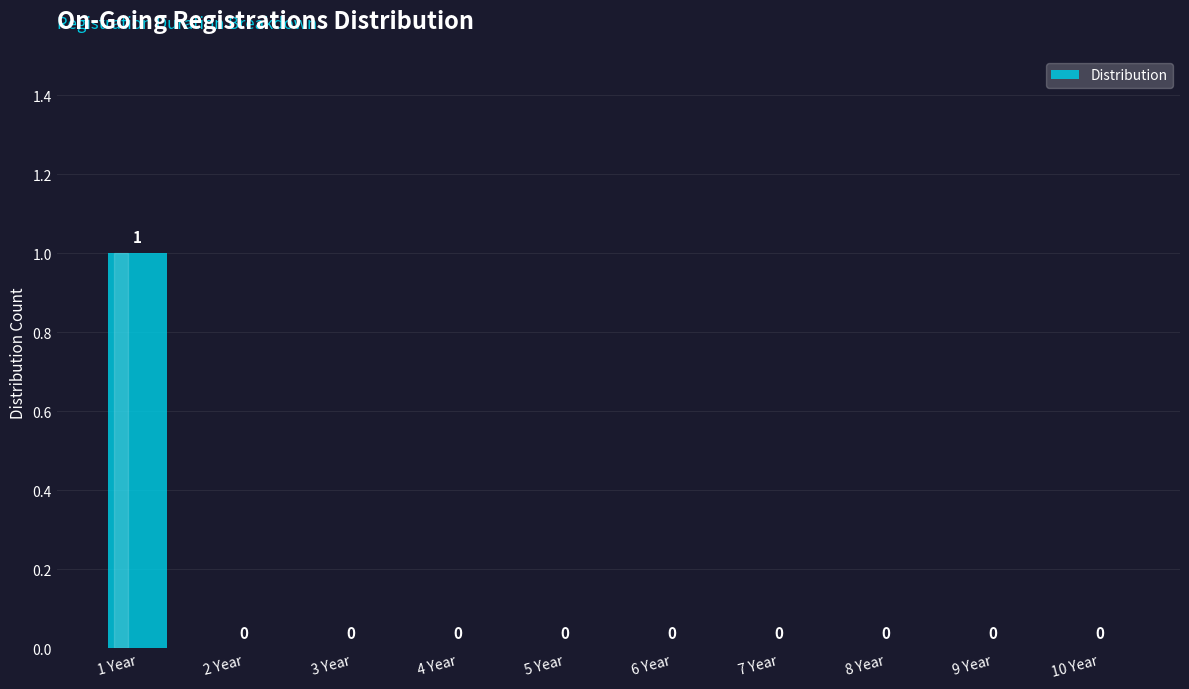

Reading left to right, extract all data points from this chart.

1 Year=1	2 Year=0	3 Year=0	4 Year=0	5 Year=0	6 Year=0	7 Year=0	8 Year=0	9 Year=0	10 Year=0